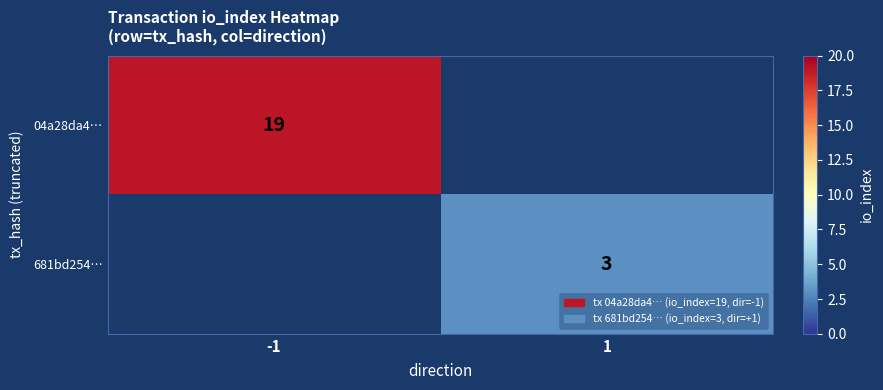

Is it true that 681bd254… equals 3 at 1?

True